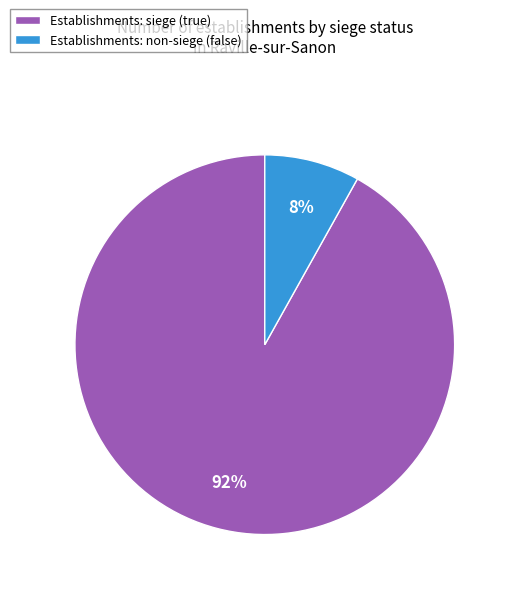

Which category has the smallest portion of the pie?

Establishments: non-siege (false)